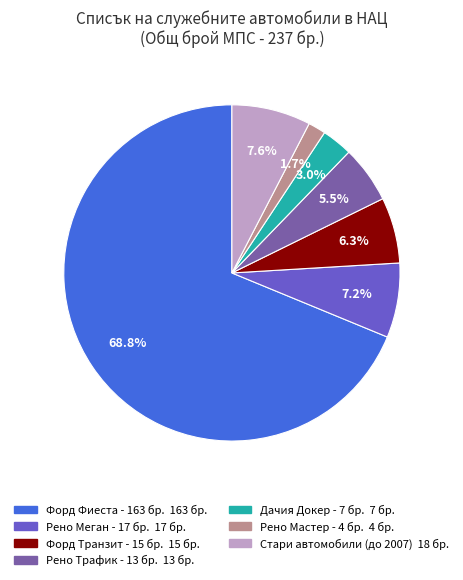

How many segments does this pie chart have?

7